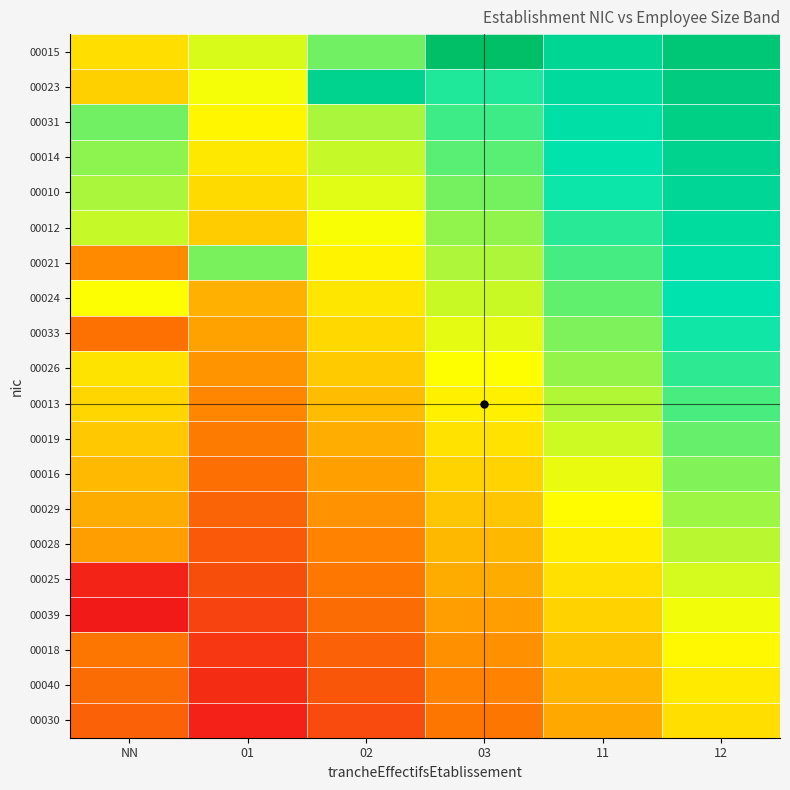

Between 12 and 03, which is larger?

03